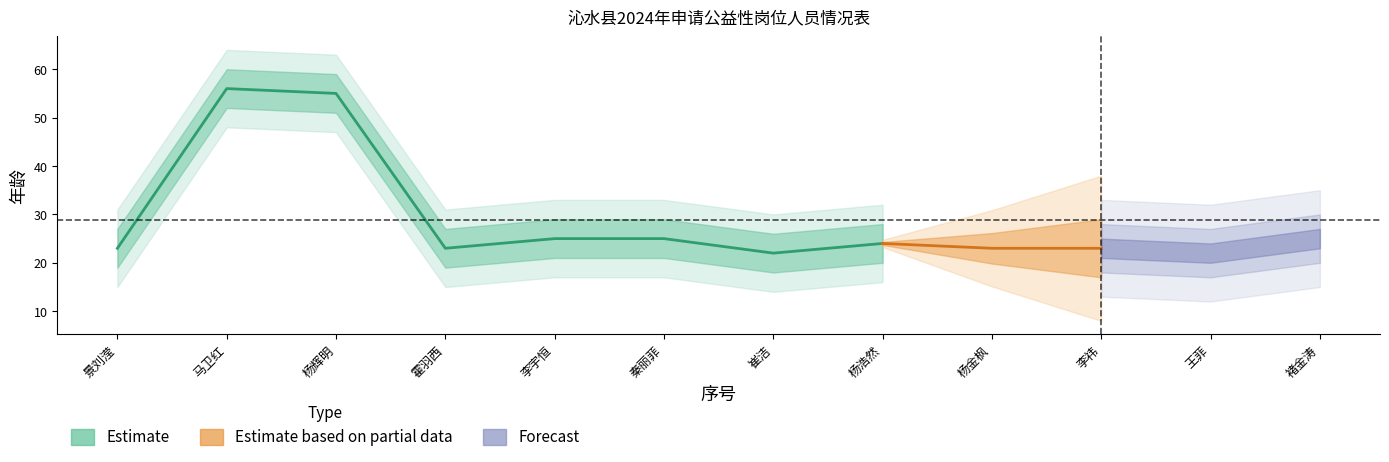

True or false: index and age intersect in this chart.

False